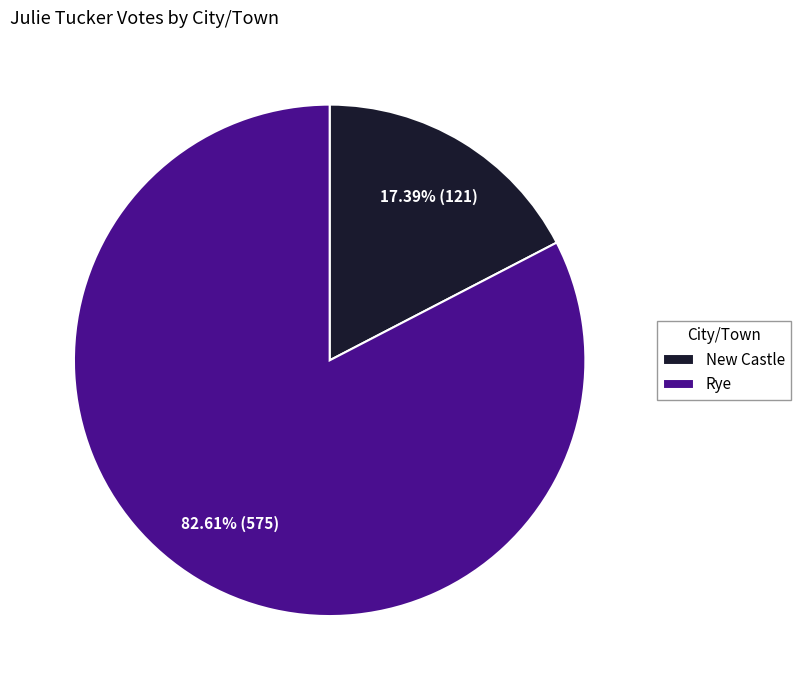

What is the majority slice?

Rye